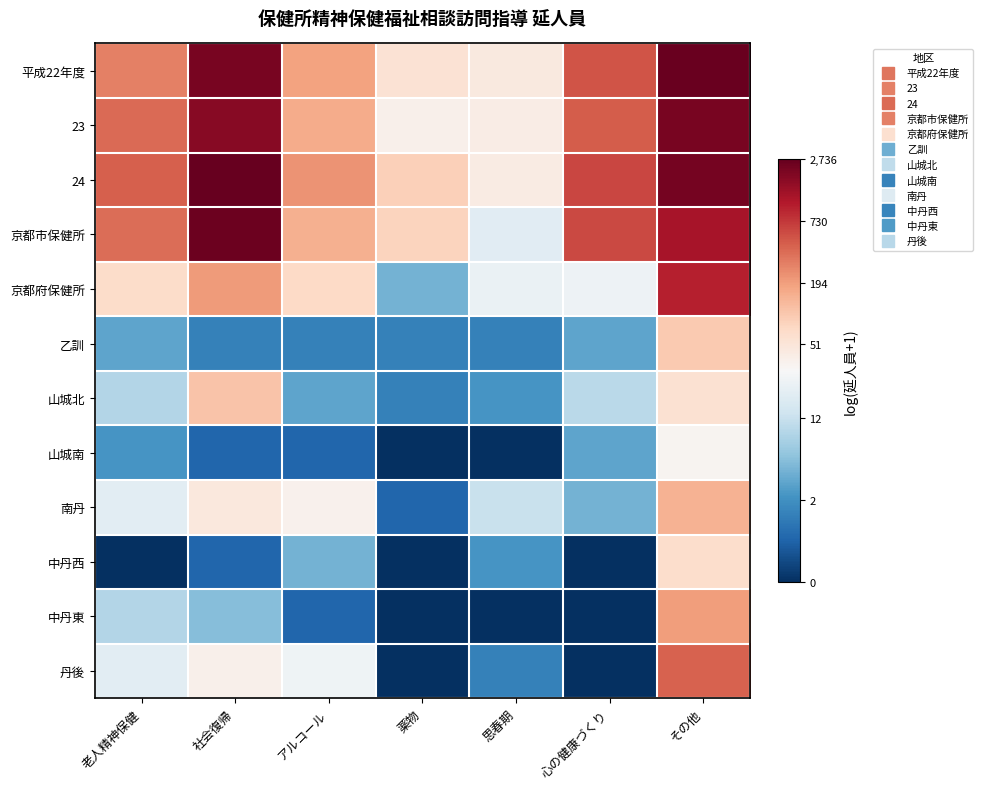

Reading left to right, what are all the values shown in this chart?

平成22年度: 老人精神保健=5.7	社会復帰=7.7	アルコール=5.2	薬物=4.1	思春期=3.8	心の健康づくり=6.2	その他=7.9
23: 老人精神保健=6.0	社会復帰=7.5	アルコール=5.1	薬物=3.6	思春期=3.7	心の健康づくり=6.1	その他=7.7
24: 老人精神保健=6.1	社会復帰=7.9	アルコール=5.4	薬物=4.5	思春期=3.8	心の健康づくり=6.4	その他=7.7
京都市保健所: 老人精神保健=5.9	社会復帰=7.8	アルコール=5.0	薬物=4.4	思春期=3.0	心の健康づくり=6.4	その他=7.1
京都府保健所: 老人精神保健=4.2	社会復帰=5.3	アルコール=4.3	薬物=1.8	思春期=3.2	心の健康づくり=3.2	その他=6.9
乙訓: 老人精神保健=1.6	社会復帰=1.1	アルコール=1.1	薬物=1.1	思春期=1.1	心の健康づくり=1.6	その他=4.6
山城北: 老人精神保健=2.4	社会復帰=4.7	アルコール=1.6	薬物=1.1	思春期=1.4	心の健康づくり=2.5	その他=4.1
山城南: 老人精神保健=1.4	社会復帰=0.7	アルコール=0.7	薬物=0.0	思春期=0.0	心の健康づくり=1.6	その他=3.5
南丹: 老人精神保健=3.0	社会復帰=3.9	アルコール=3.6	薬物=0.7	思春期=2.6	心の健康づくり=1.8	その他=5.0
中丹西: 老人精神保健=0.0	社会復帰=0.7	アルコール=1.8	薬物=0.0	思春期=1.4	心の健康づくり=0.0	その他=4.2
中丹東: 老人精神保健=2.4	社会復帰=1.9	アルコール=0.7	薬物=0.0	思春期=0.0	心の健康づくり=0.0	その他=5.3
丹後: 老人精神保健=3.0	社会復帰=3.6	アルコール=3.3	薬物=0.0	思春期=1.1	心の健康づくり=0.0	その他=6.0